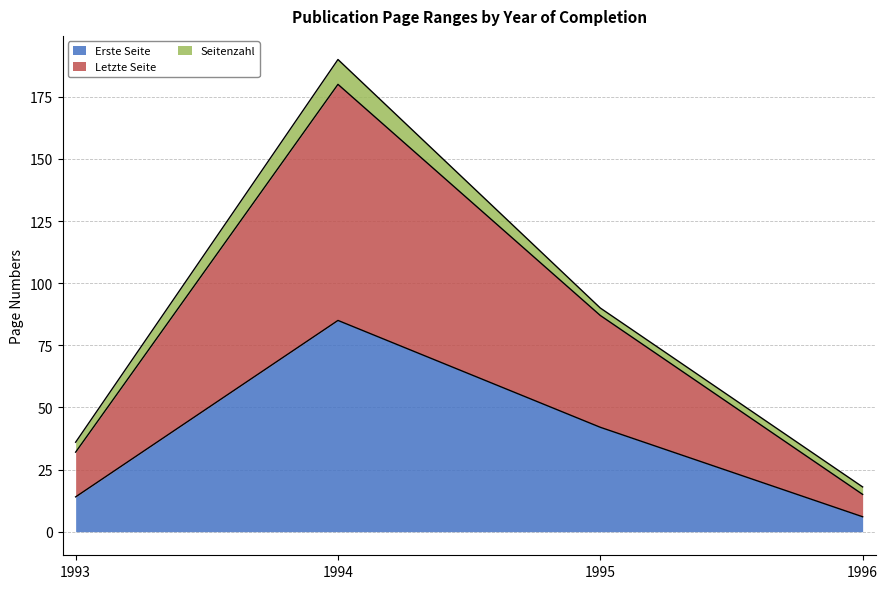

At which category is the sum across all series the highest?

1994